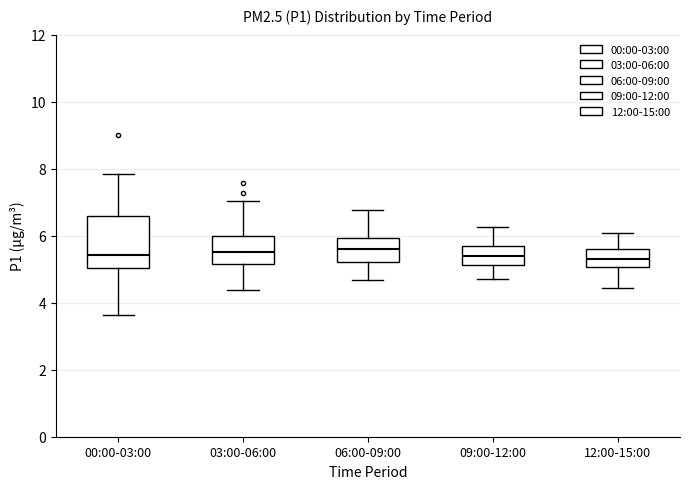

Reading left to right, read every box against the y-axis: the position of its median line, the range the box covers, and the ends of its whiskers. The values are not printed on the chart, so give them approximately, as read against the axis.

00:00-03:00: median 5.4, box 5.0 to 6.6, whiskers 3.6 to 7.8
03:00-06:00: median 5.6, box 5.2 to 6.0, whiskers 4.4 to 7.0
06:00-09:00: median 5.6, box 5.2 to 6.0, whiskers 4.6 to 6.8
09:00-12:00: median 5.4, box 5.2 to 5.8, whiskers 4.8 to 6.2
12:00-15:00: median 5.4, box 5.0 to 5.6, whiskers 4.4 to 6.0